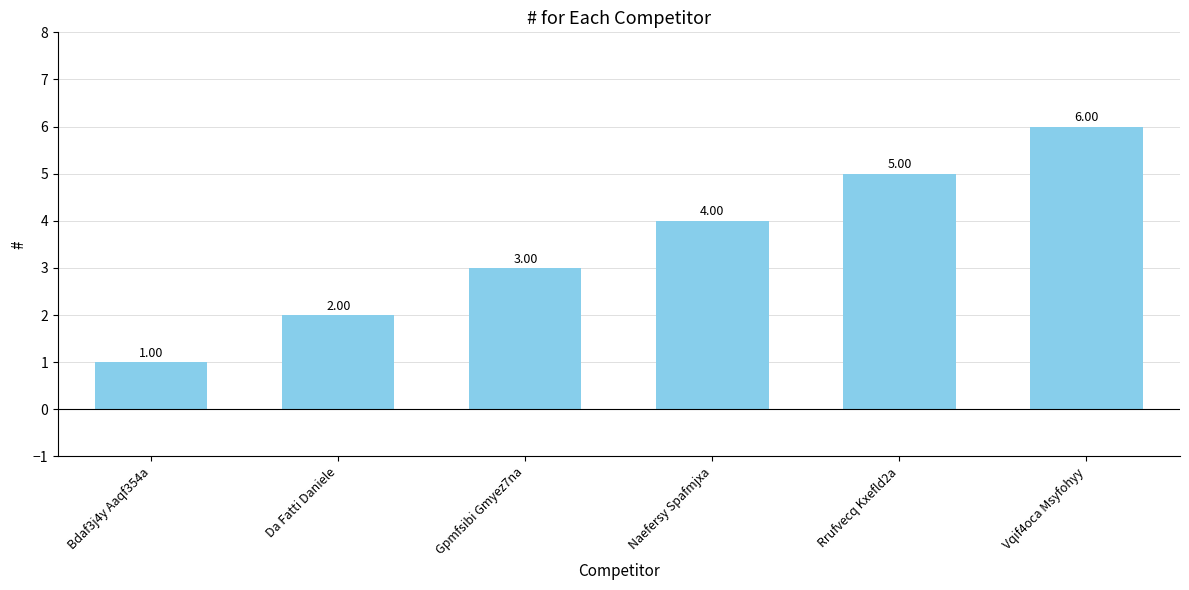

List the labels in order of value, smallest first.

Bdaf3j4y Aaqf354a, Da Fatti Daniele, Gpmfsibi Gmyez7na, Naefersy Spafmjxa, Rrufvecq Kxefld2a, Vqif4oca Msyfohyy